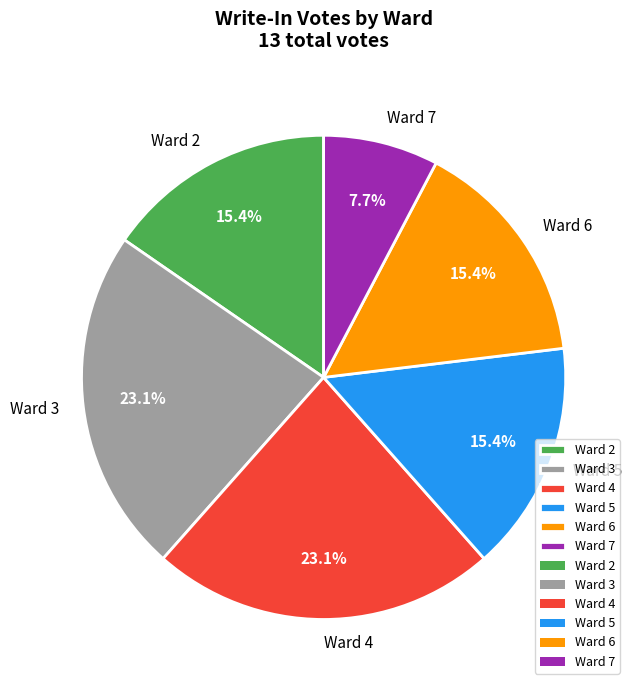

Approximately how many times larger is the value at Ward 4 compared to Ward 5?

1.5